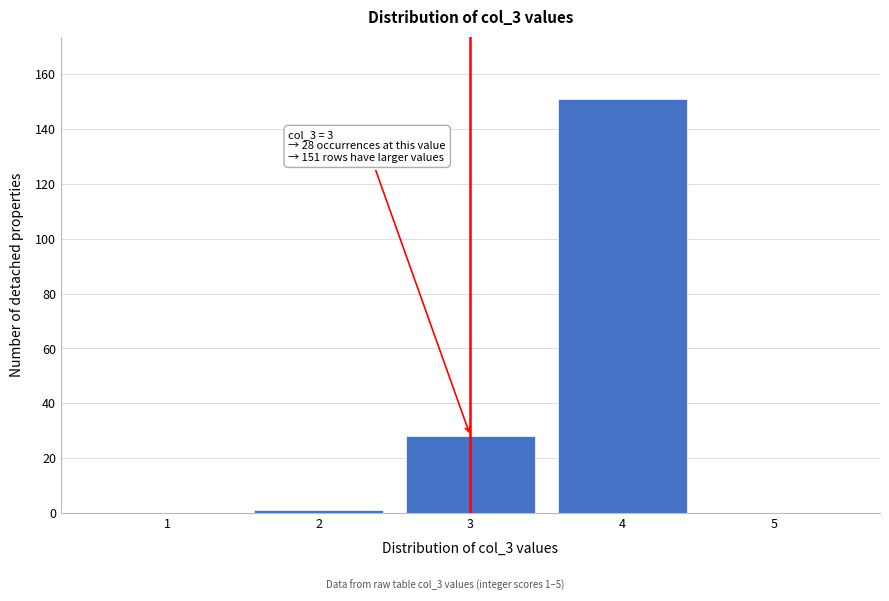

Which range on the x-axis has the tallest bar?

3.5 to 4.5